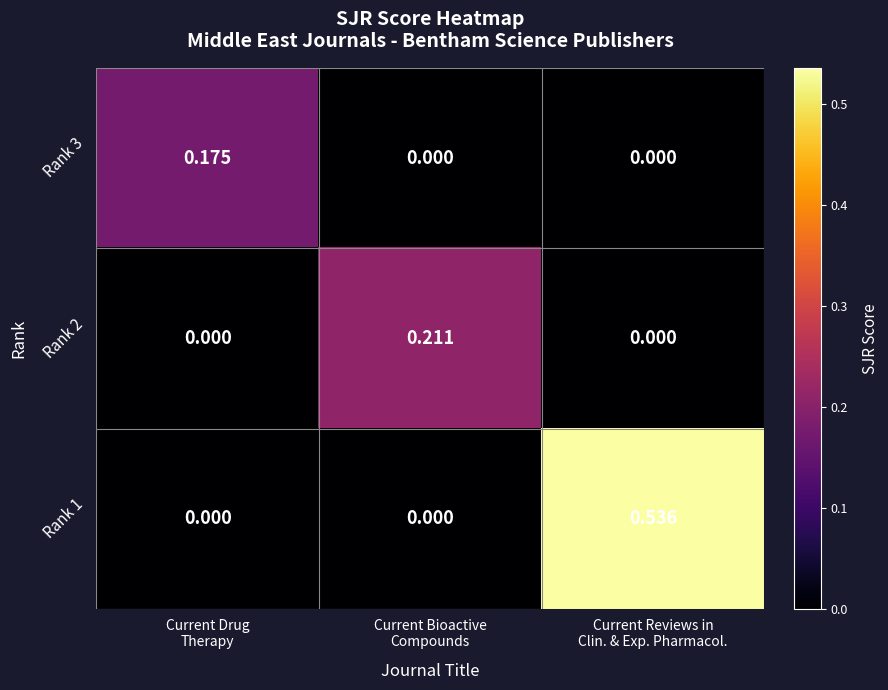

How many series are shown in this chart?

3